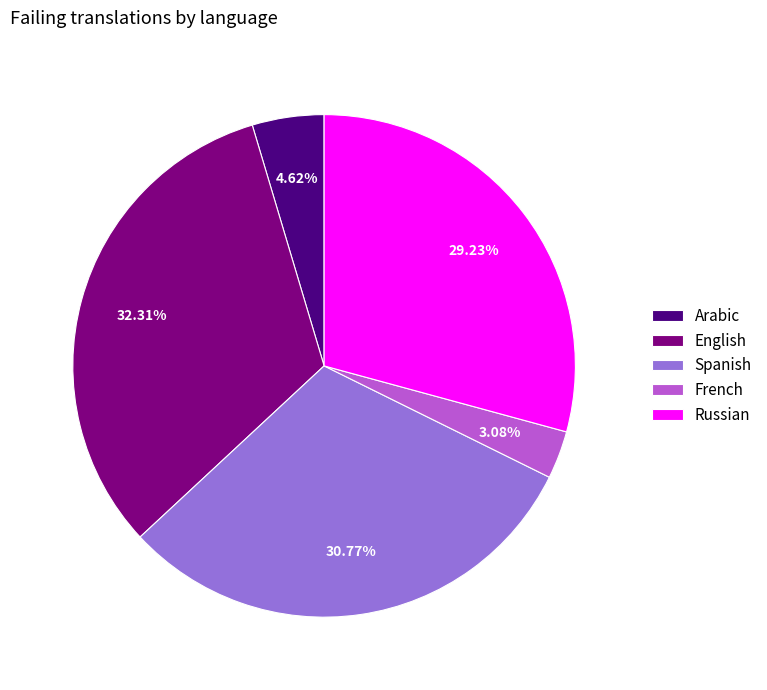

What is the ratio of the value at French to the value at Arabic?

0.7